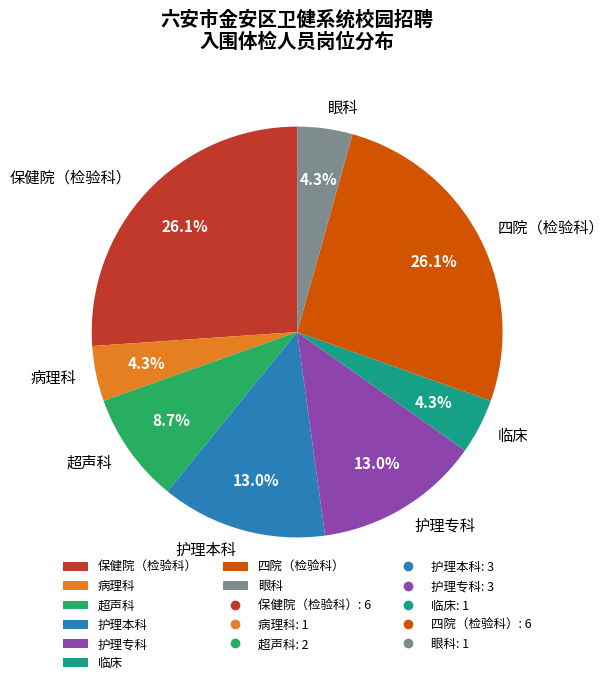

Is there any slice that represents more than half of the pie?

No